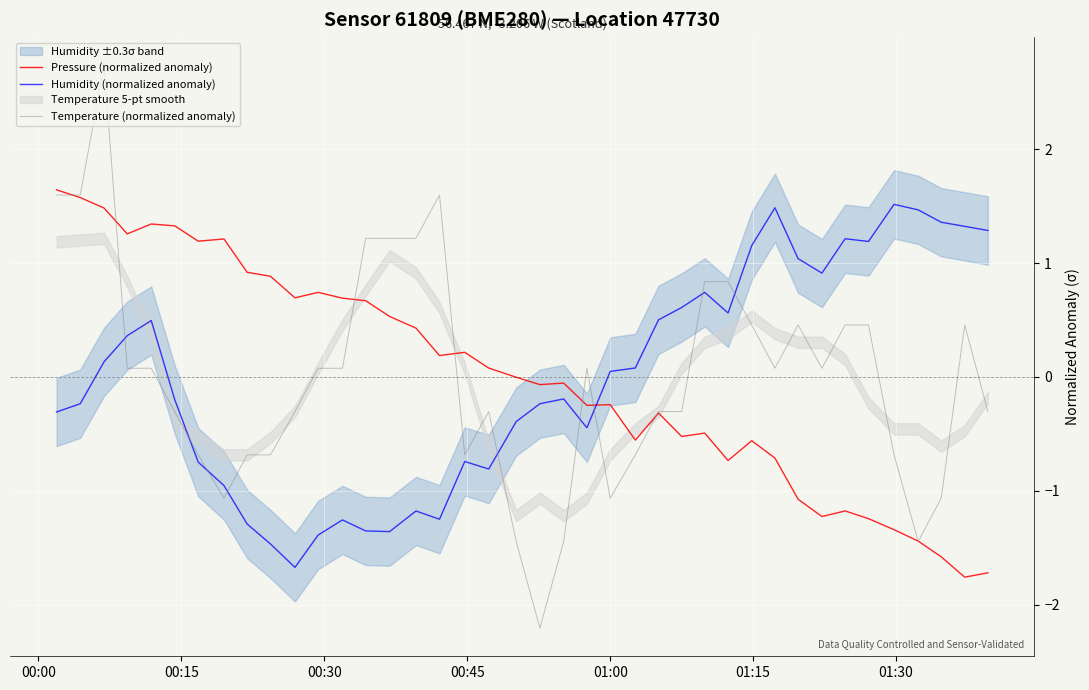

What is the maximum value for Temperature (normalized anomaly)?

2.7